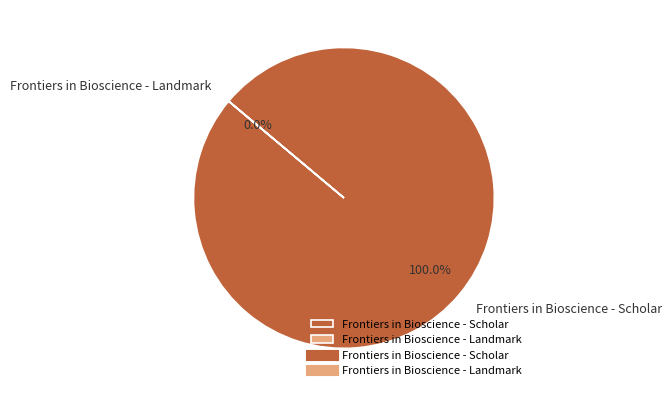

Does Frontiers in Bioscience - Scholar account for over 50% of the chart?

Yes